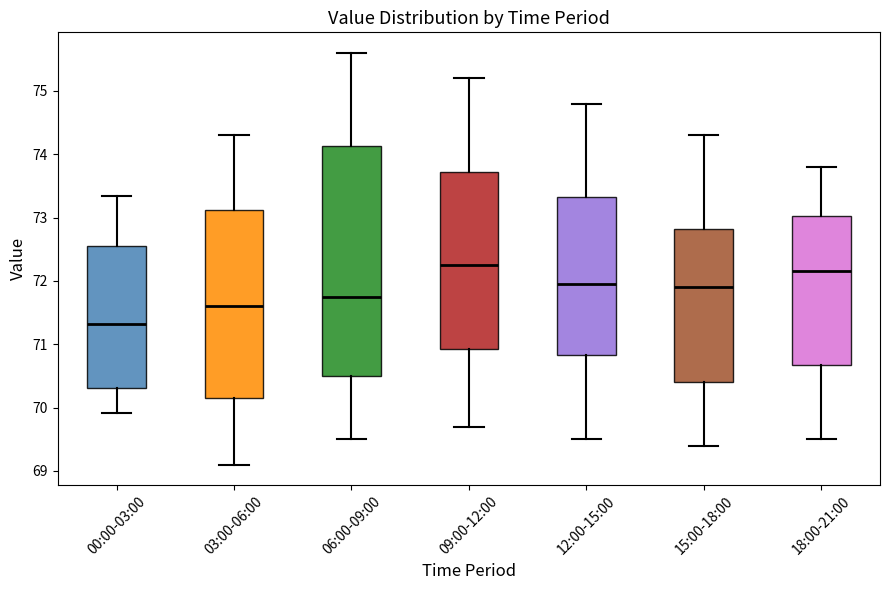

Which box has the lowest median line?

00:00-03:00